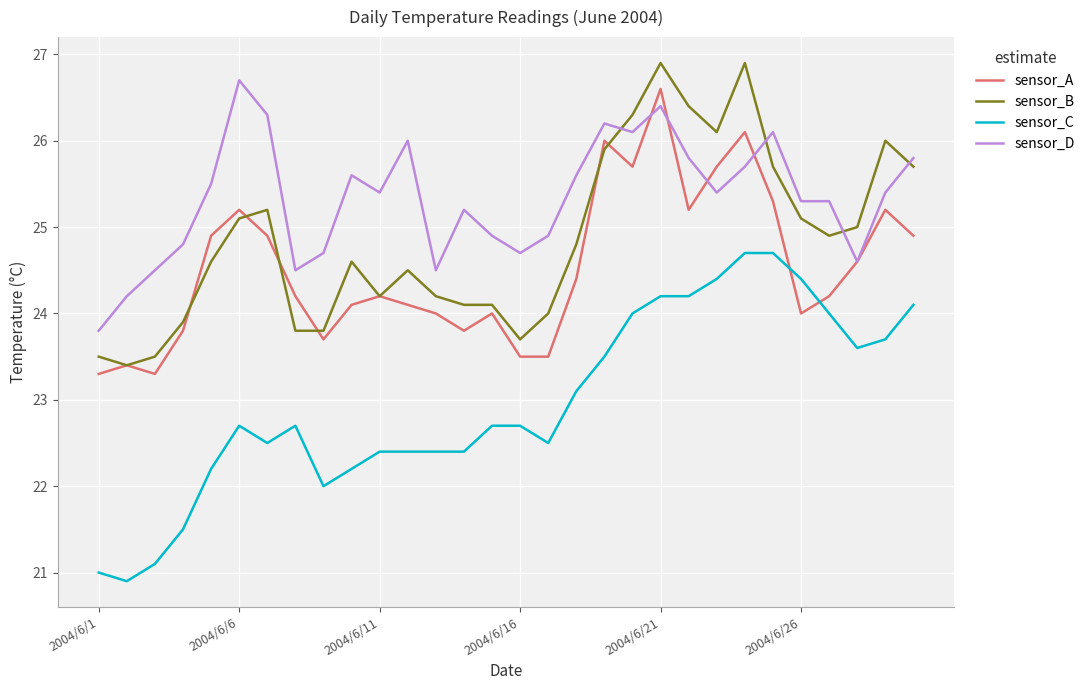

True or false: sensor_B and sensor_C intersect in this chart.

False